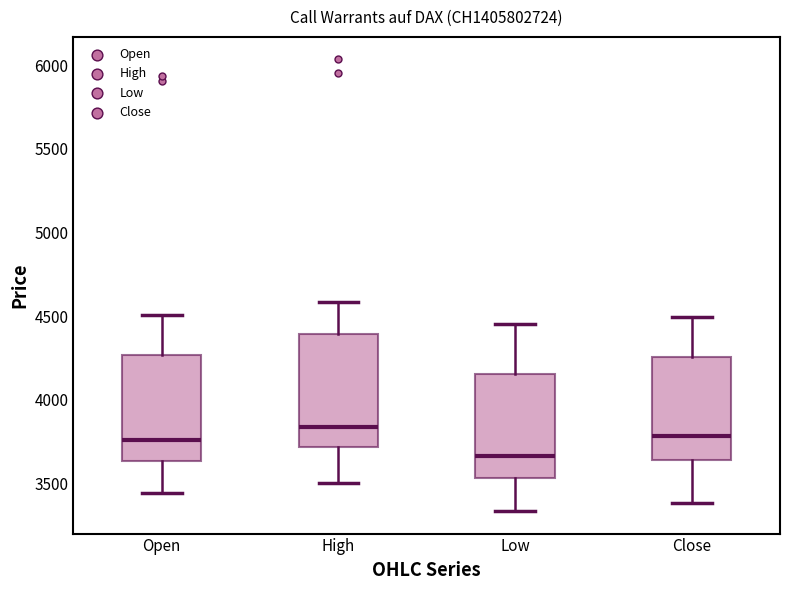

Where does the median line of the box for Close sit on the y-axis? The values are not printed on the chart, so give them approximately, as read against the axis.

3800